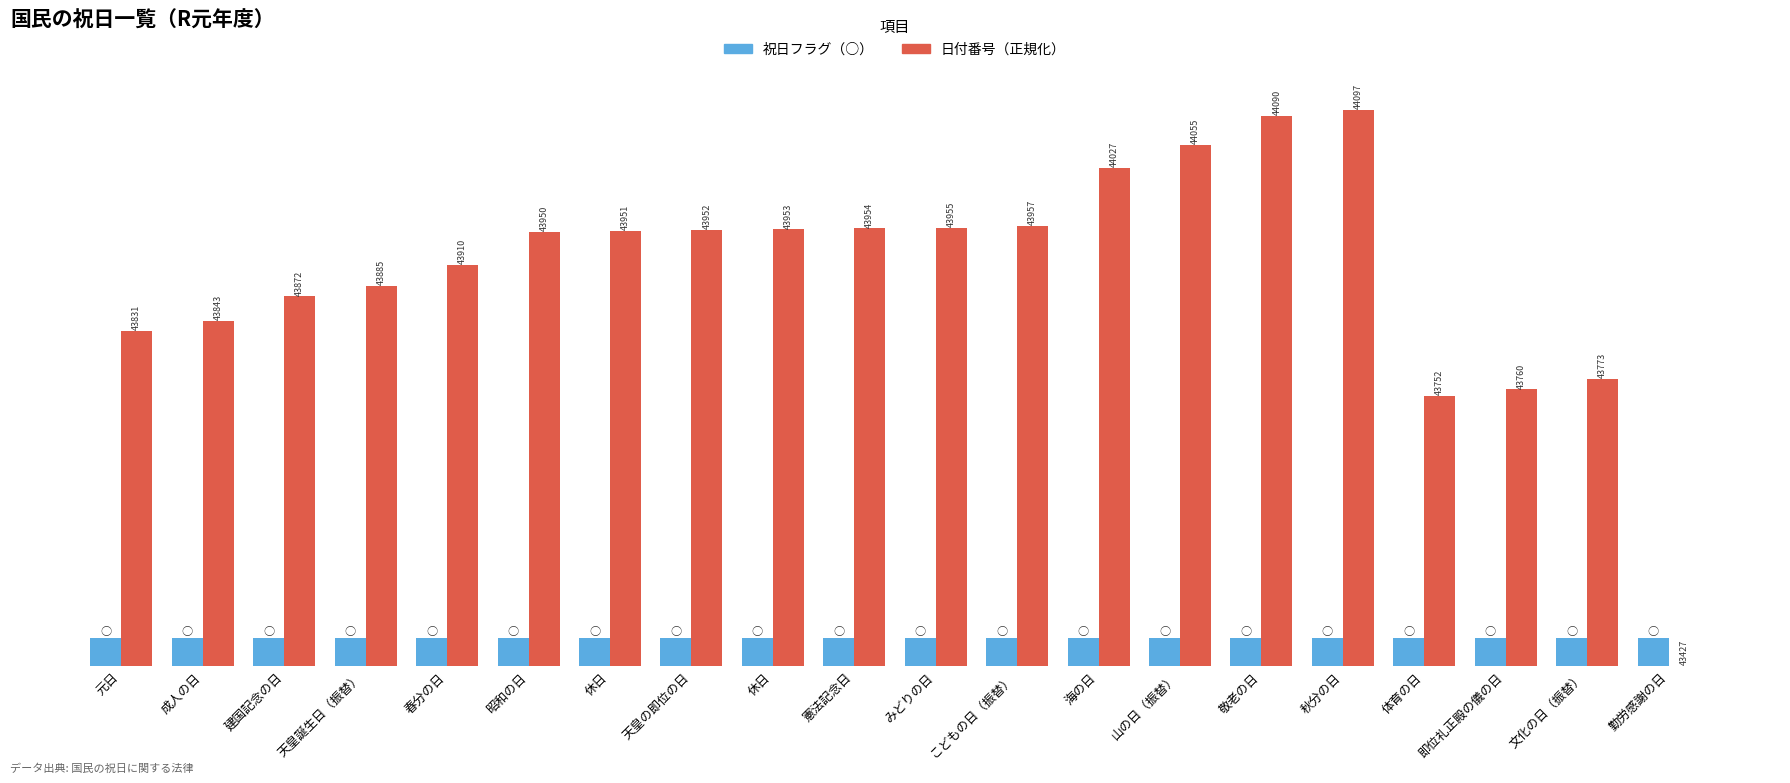

Does the chart contain stacked bars?

No